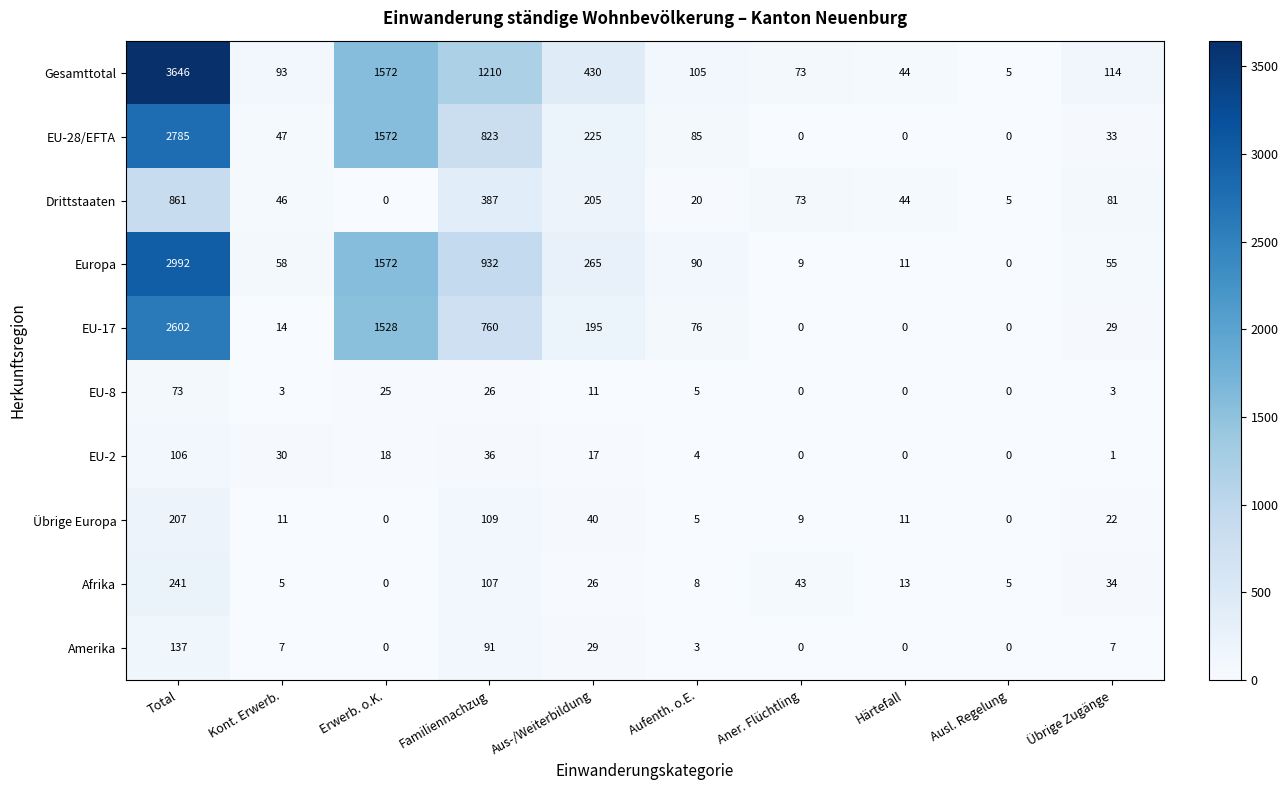

True or false: EU-2 has a value of 2 at Übrige Zugänge.

False